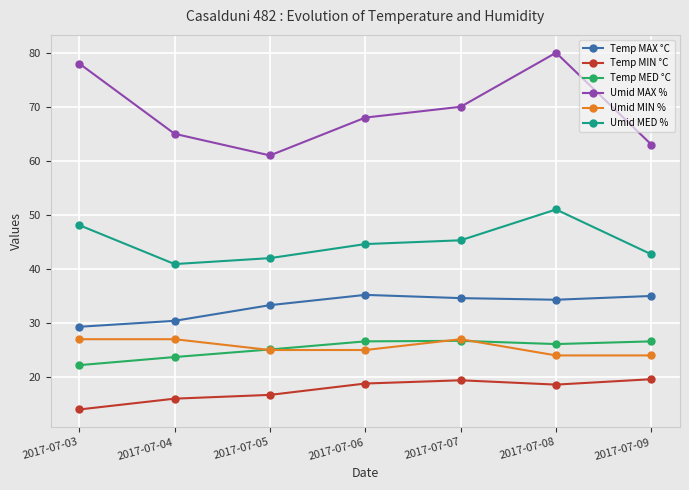

True or false: Umid MIN % and Temp MAX °C cross at least once.

False